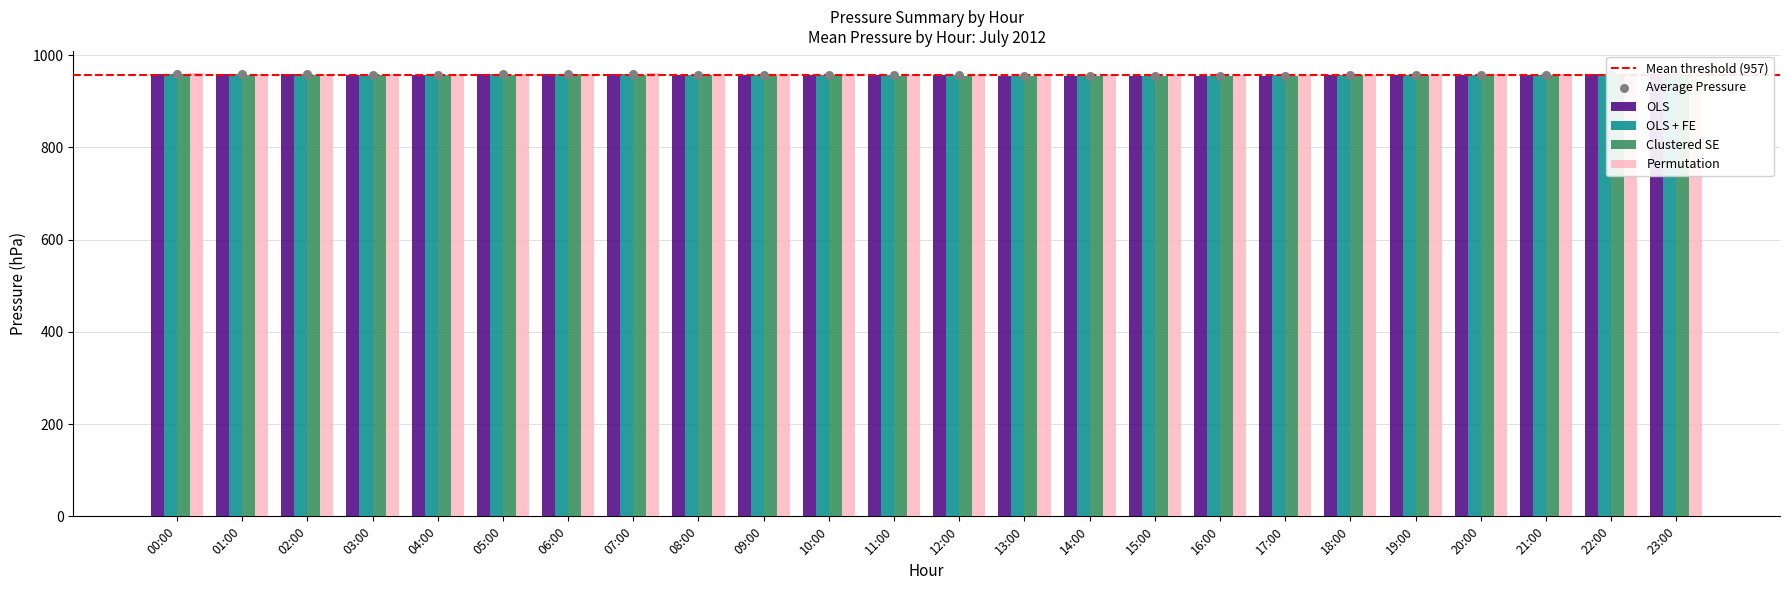

At which category is the sum across all series the highest?

01:00